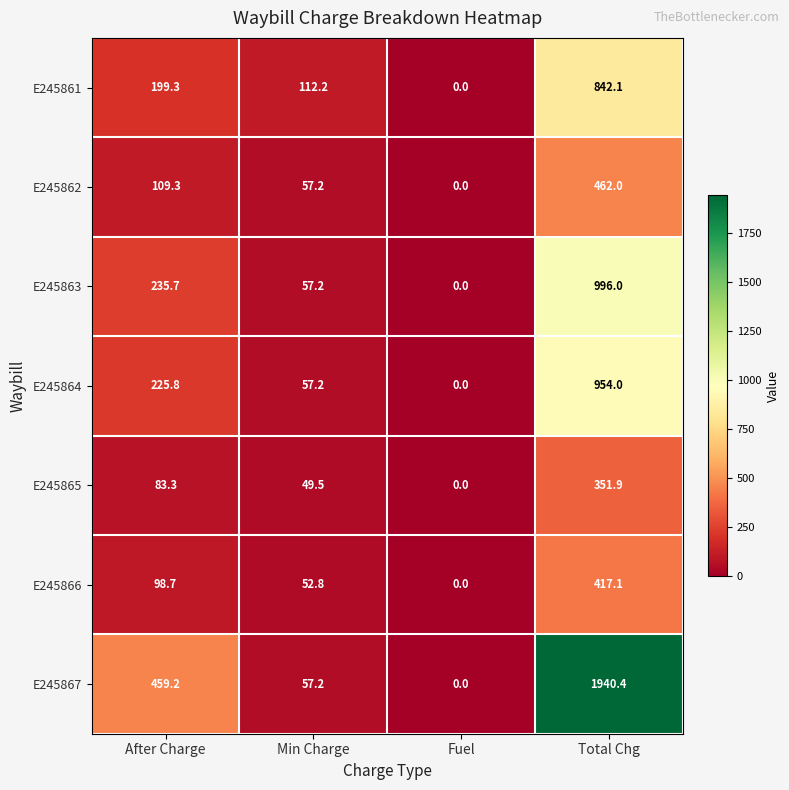

At which category is the sum across all series the highest?

Total Chg